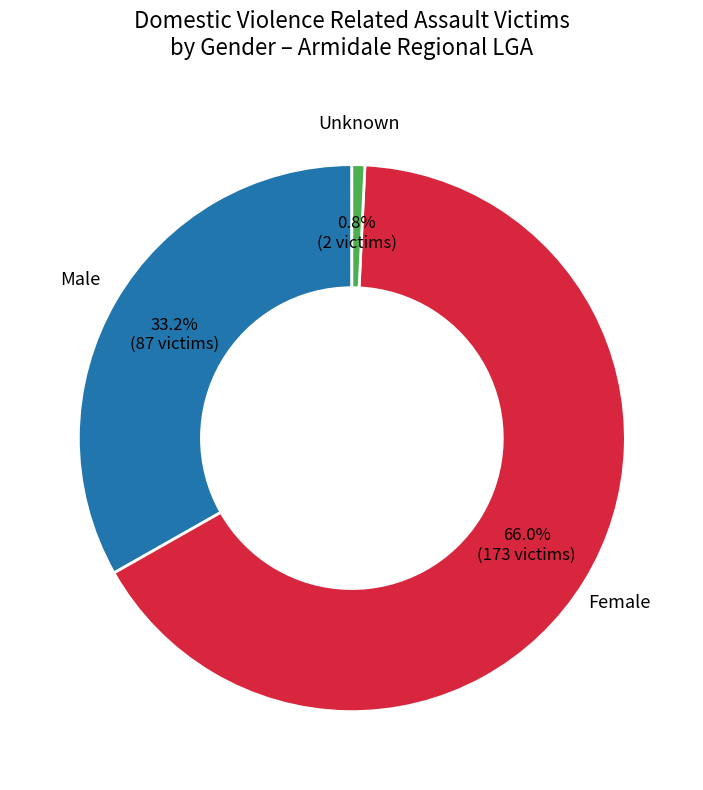

Is there a majority slice in this chart?

Yes